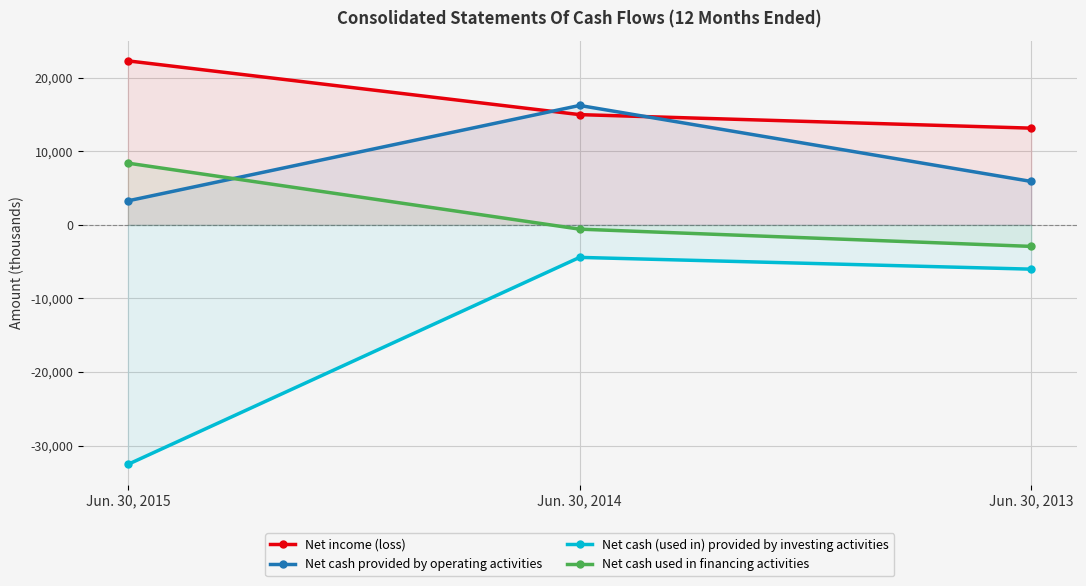

At Jun. 30, 2015, list the series in order from smallest to largest.

Net cash (used in) provided by investing activities, Net cash provided by operating activities, Net cash used in financing activities, Net income (loss)